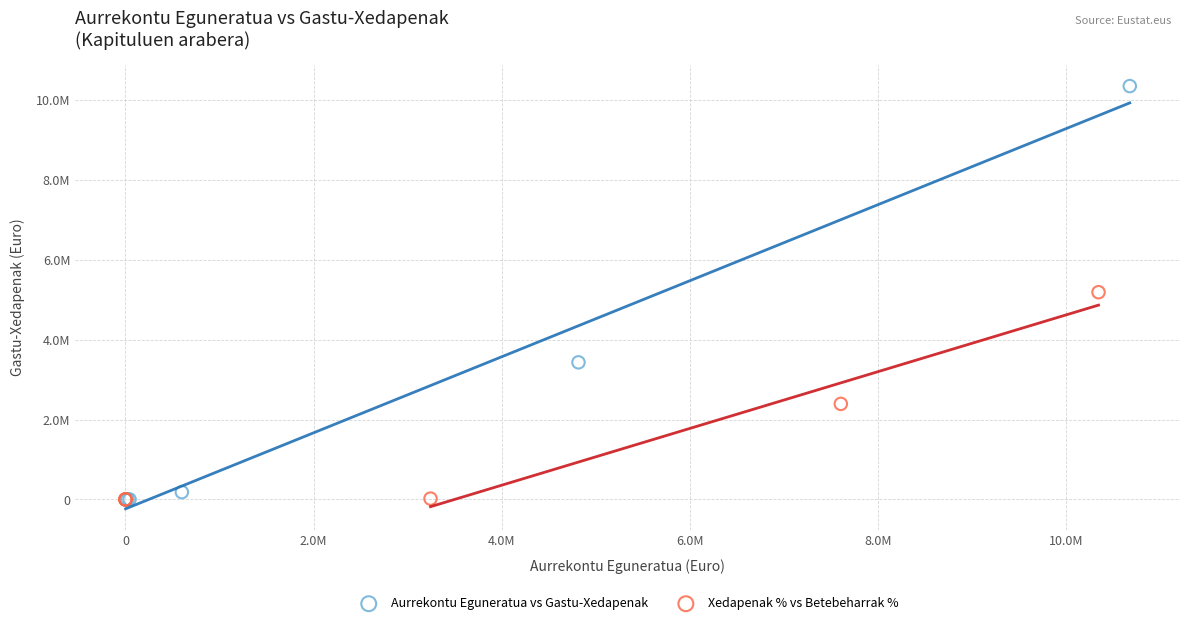

Which series has the widest spread of Y values?

Aurrekontu Eguneratua vs Gastu-Xedapenak